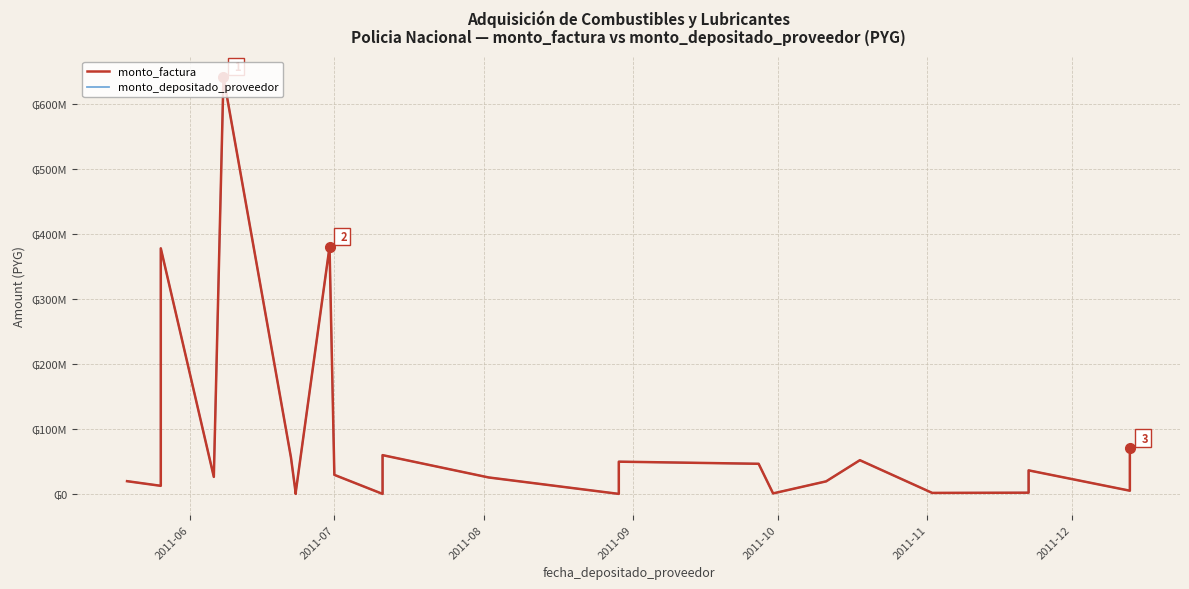

True or false: monto_depositado_proveedor and monto_factura intersect in this chart.

False